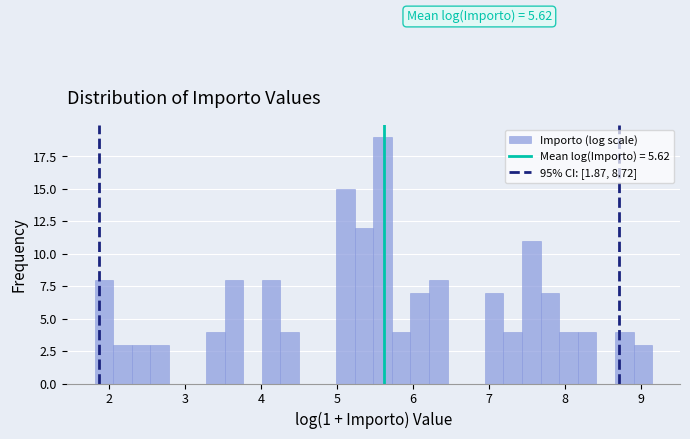

Around what value on the x-axis is the tallest bar? Give the approximate position of its centre, as read against the axis.

5.6